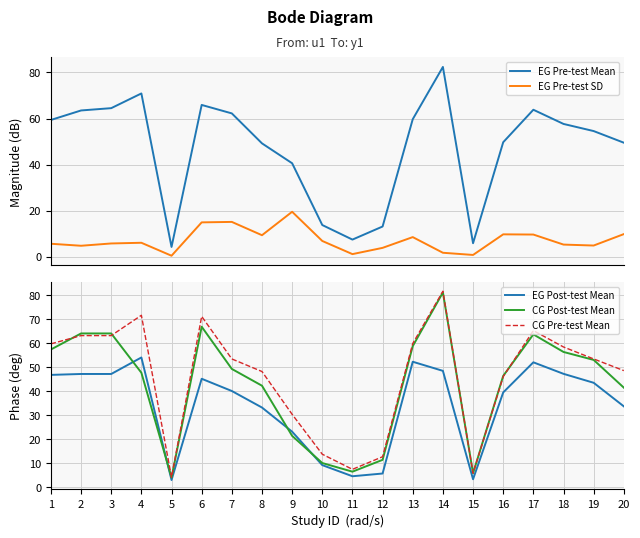

Where is the first local minimum for EG Post-test Mean?

5